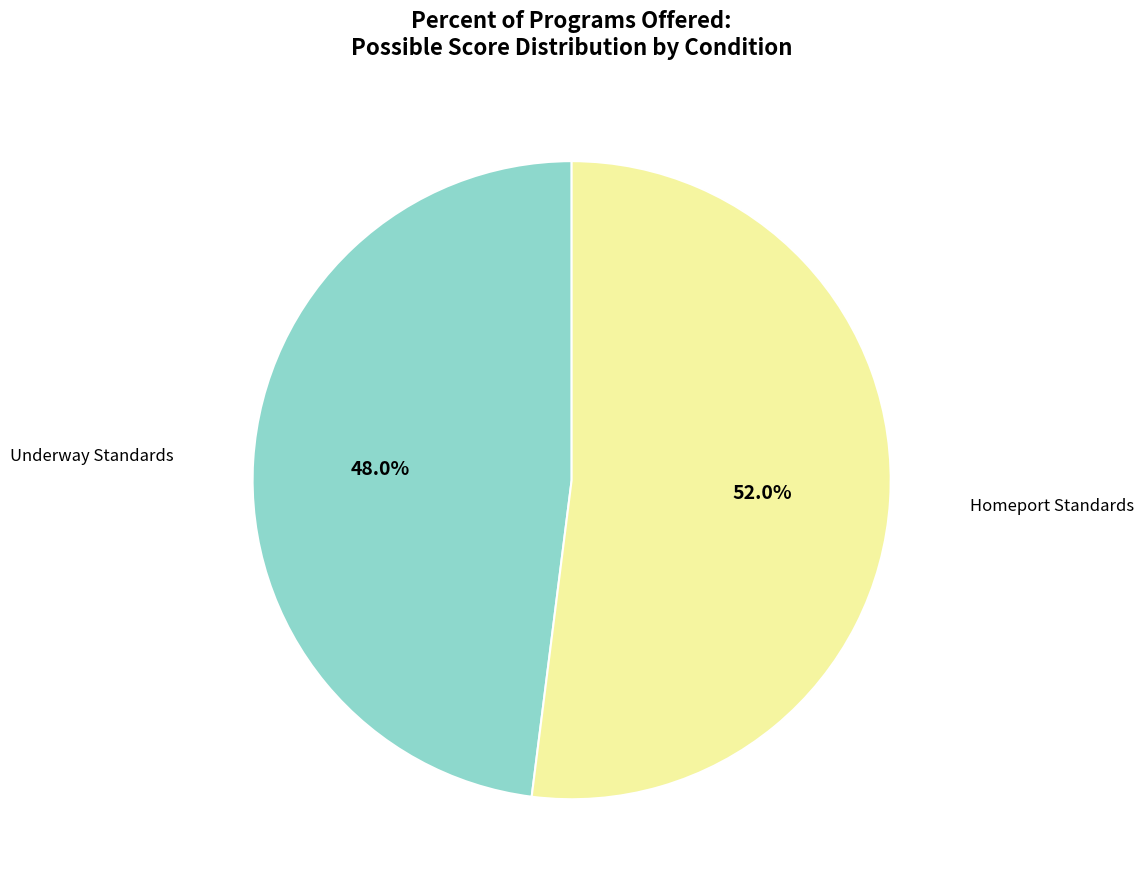

Is there any slice that represents more than half of the pie?

Yes